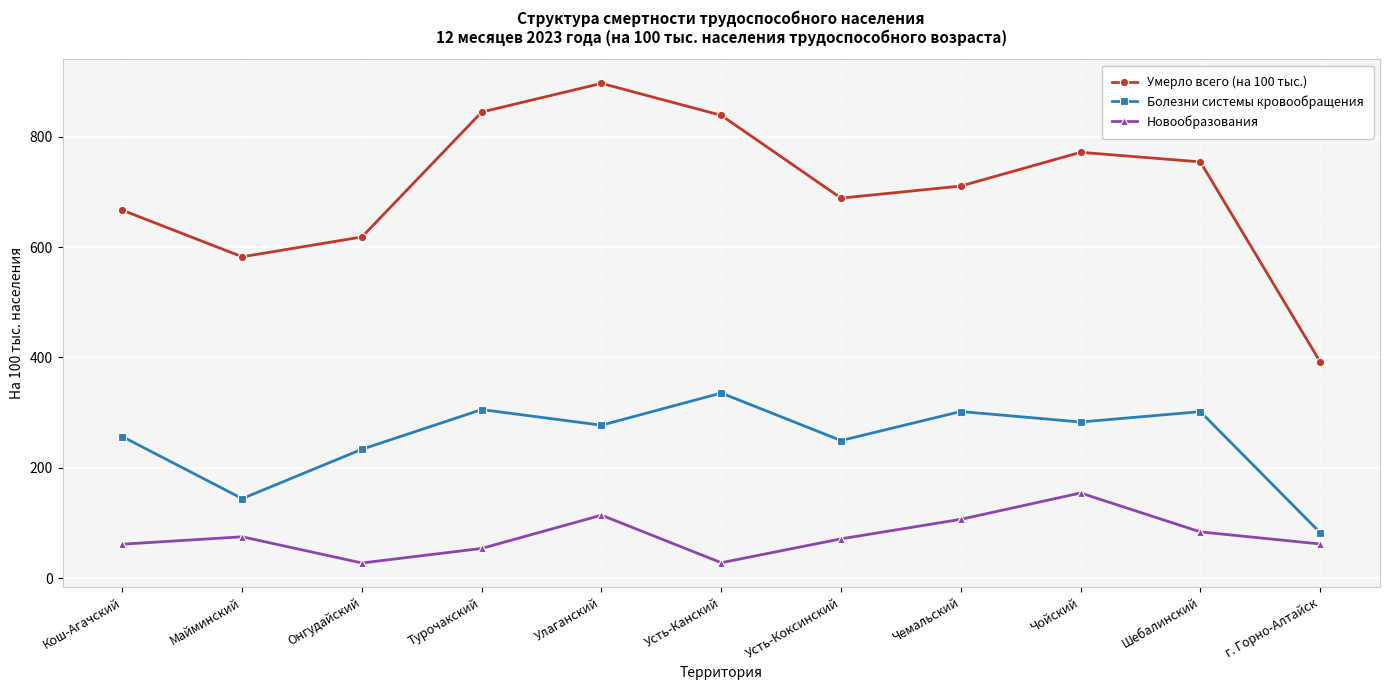

At which category does Новообразования reach its first local peak?

Майминский